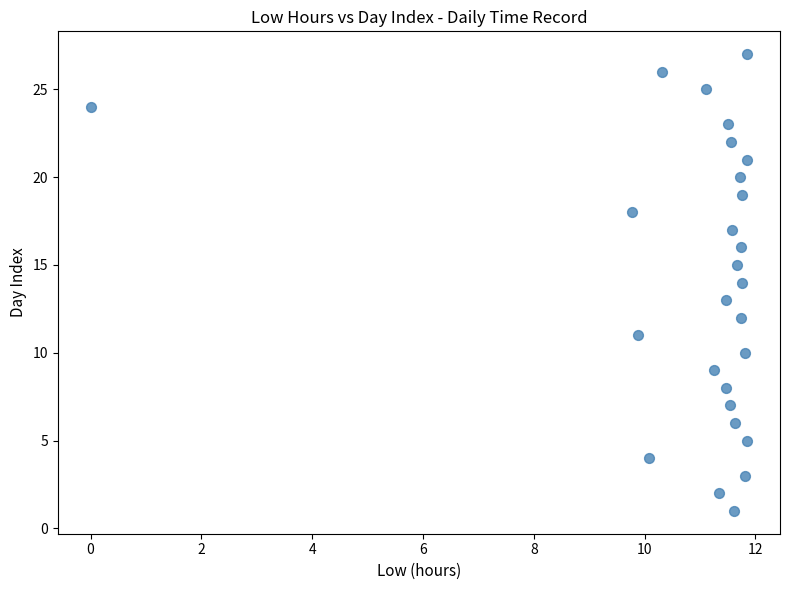

What is the range of Y values (max minus min)?

26